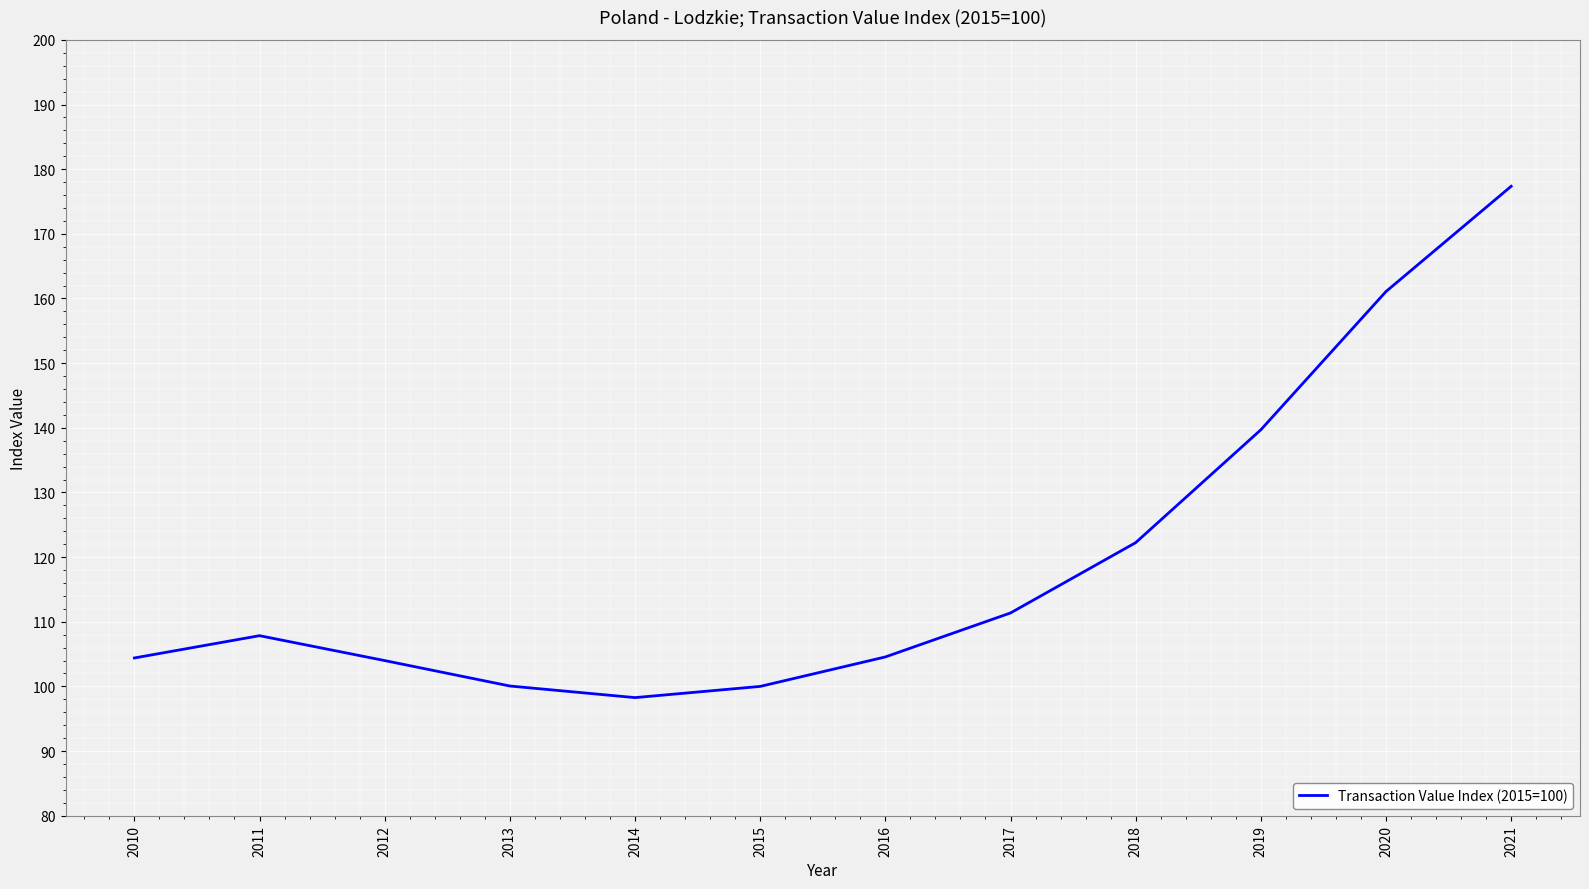

What is the difference between the second highest and second lowest values?

61.1